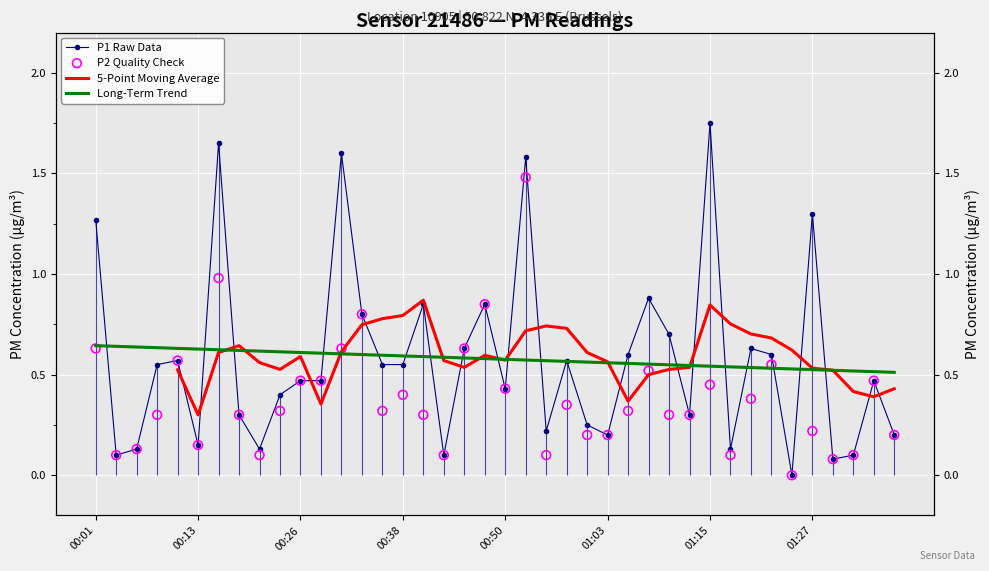

What are all the series names shown in the legend?

P1 Raw Data, 5-Point Moving Average, Long-Term Trend, P2 Quality Check